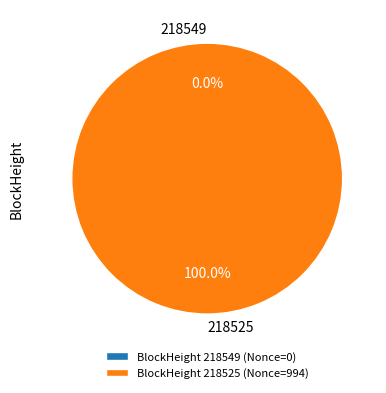

How many segments does this pie chart have?

2